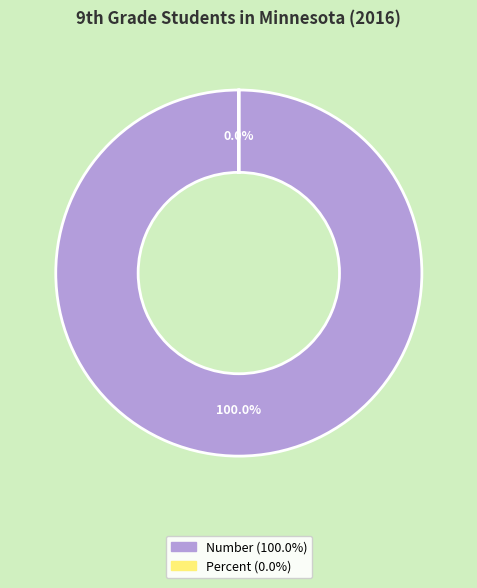

Do Percent and Number together represent more than half of the pie?

Yes